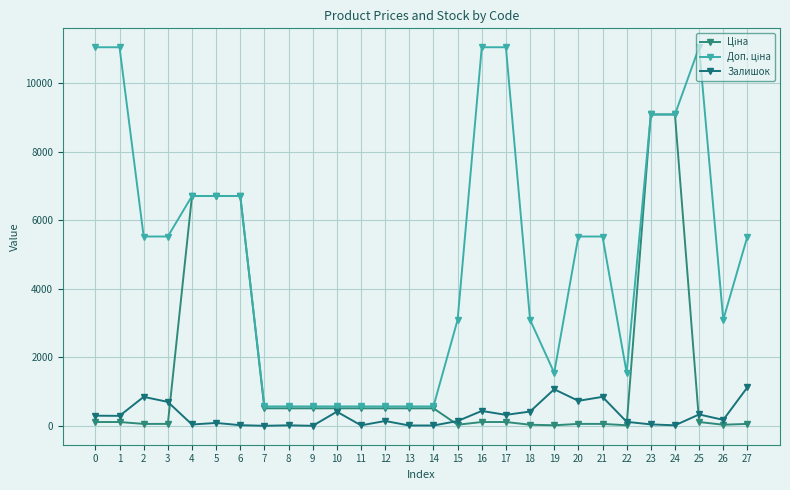

Which series ends up on top after the final intersection of Залишок and Ціна?

Залишок